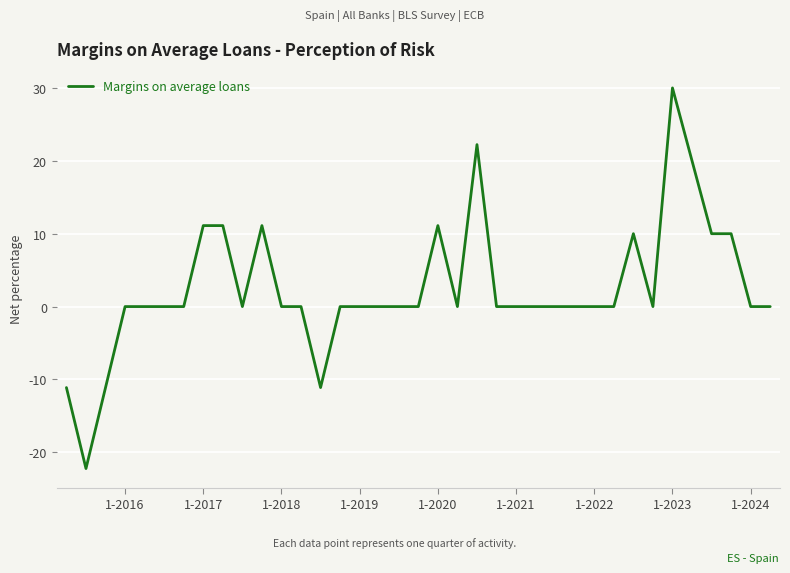

What is the difference between the maximum and minimum values?

52.2